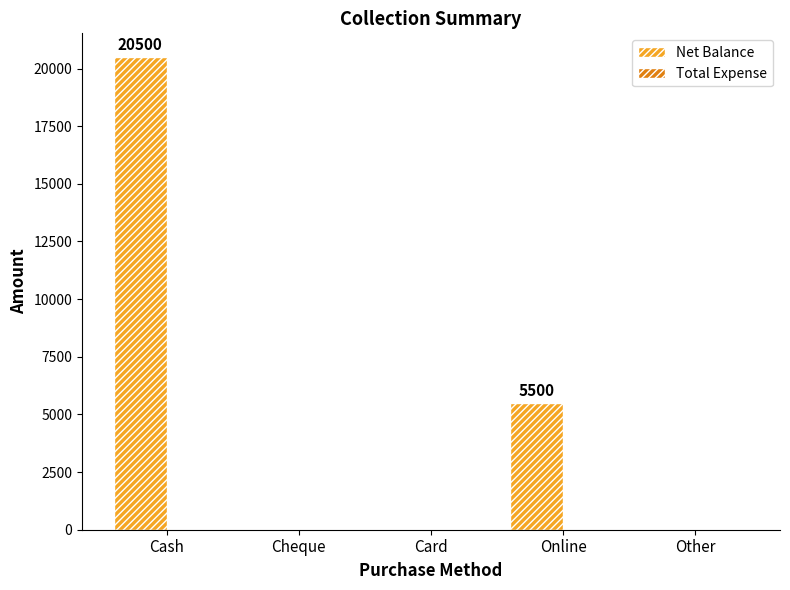

Reading left to right, list all the values displayed in this chart.

Cash=20500	Cheque=0	Card=0	Online=5500	Other=0